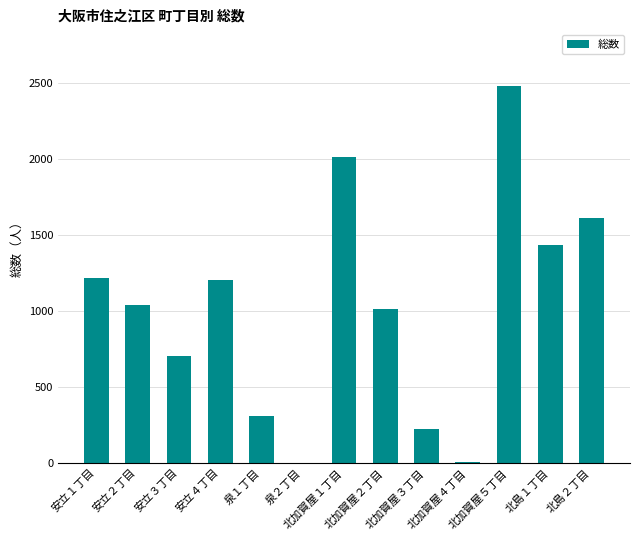

What is the sum of all values?

13230